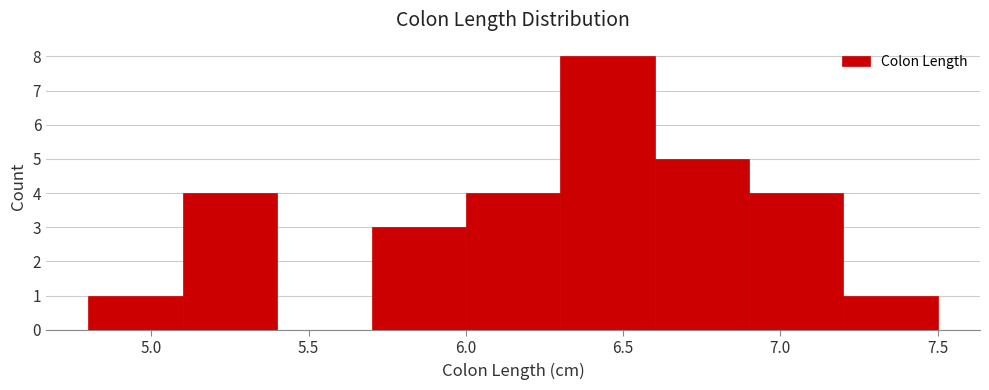

What is the height of the bar covering 5.1 to 5.4 on the x-axis? The values are not printed on the chart, so give them approximately, as read against the axis.

4